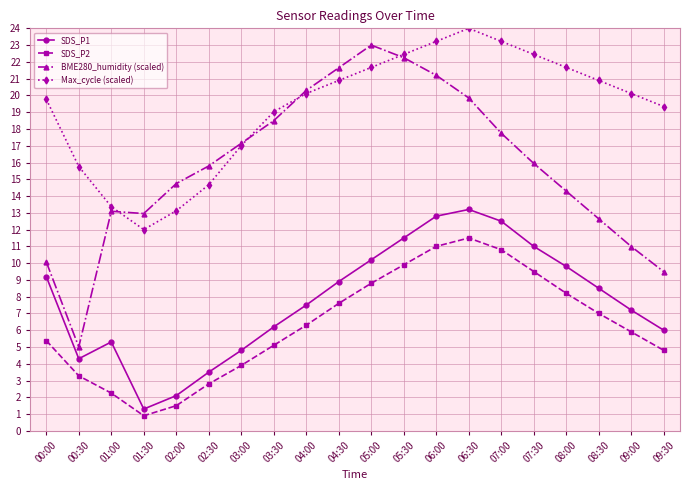

Rank the series by their maximum value, from highest to lowest.

Max_cycle (scaled), BME280_humidity (scaled), SDS_P1, SDS_P2